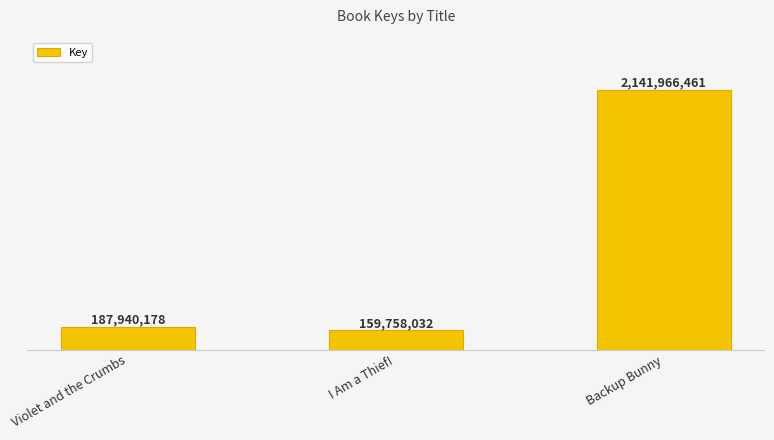

Count the number of categories in the chart.

3